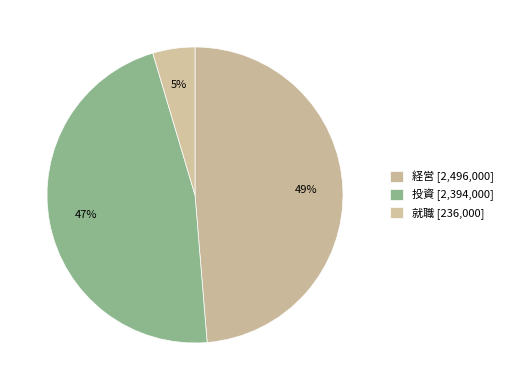

Approximately how many times larger is the value at 就職 compared to 経営?

0.1